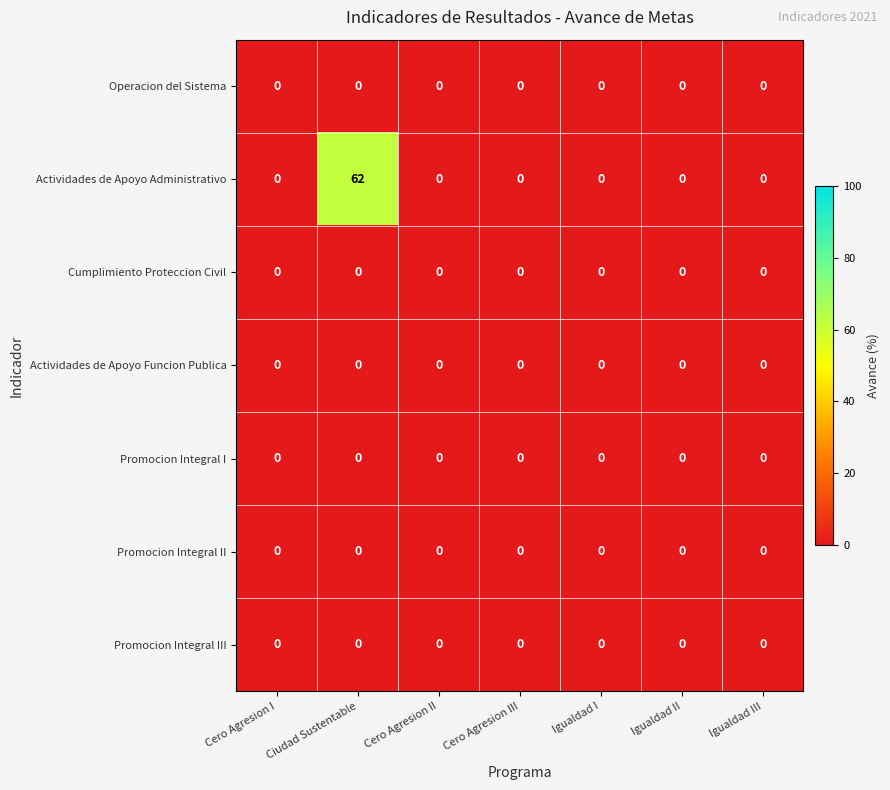

Which series has the largest total across all categories?

Actividades de Apoyo Administrativo